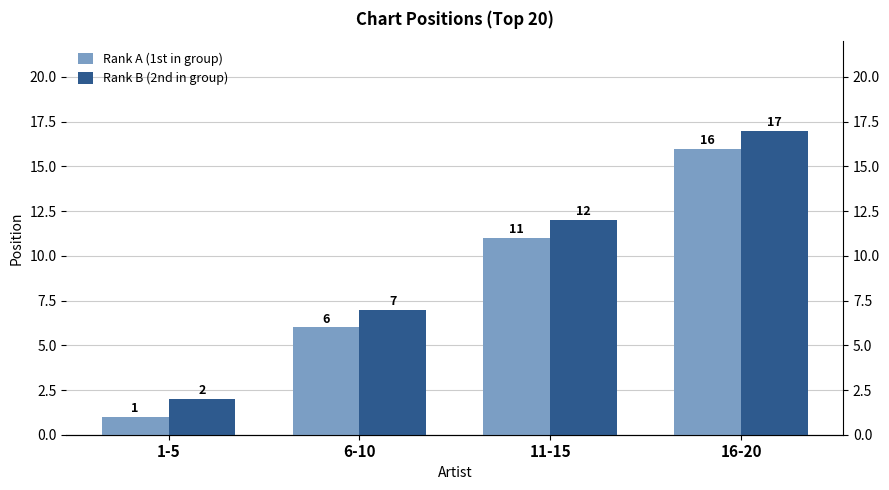

Rank the series at 1-5 from lowest to highest value.

Rank A (1st in group), Rank B (2nd in group)